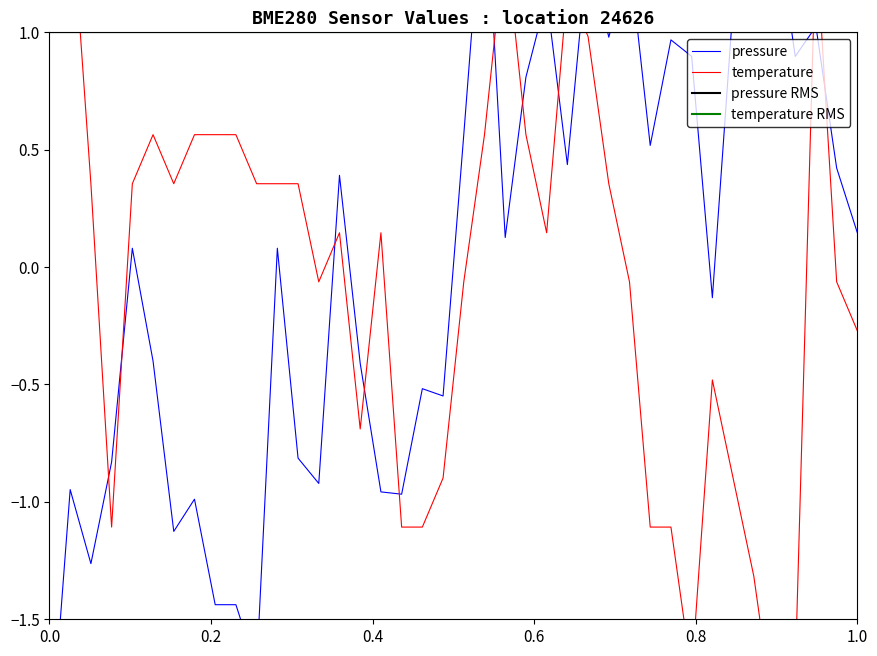

After their last crossing, which series has the higher values: pressure RMS or temperature?

pressure RMS